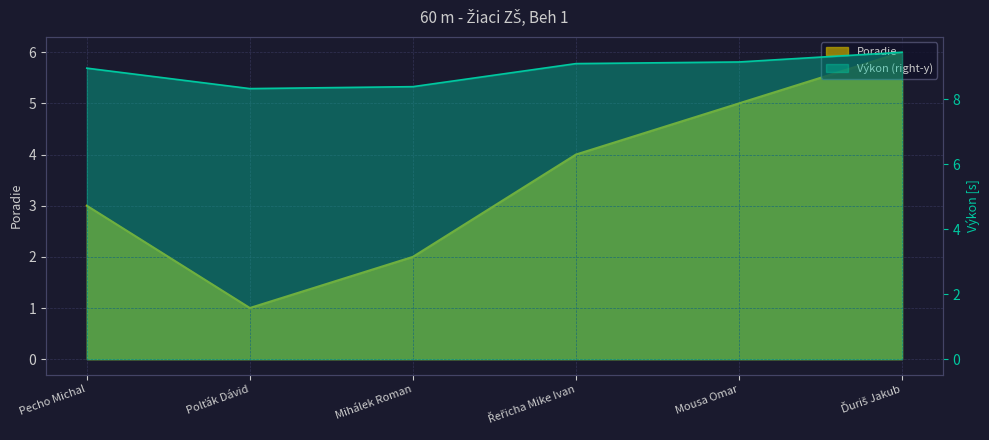

Between Řeřicha Mike Ivan and Mousa Omar, which series saw the biggest shift?

Poradie